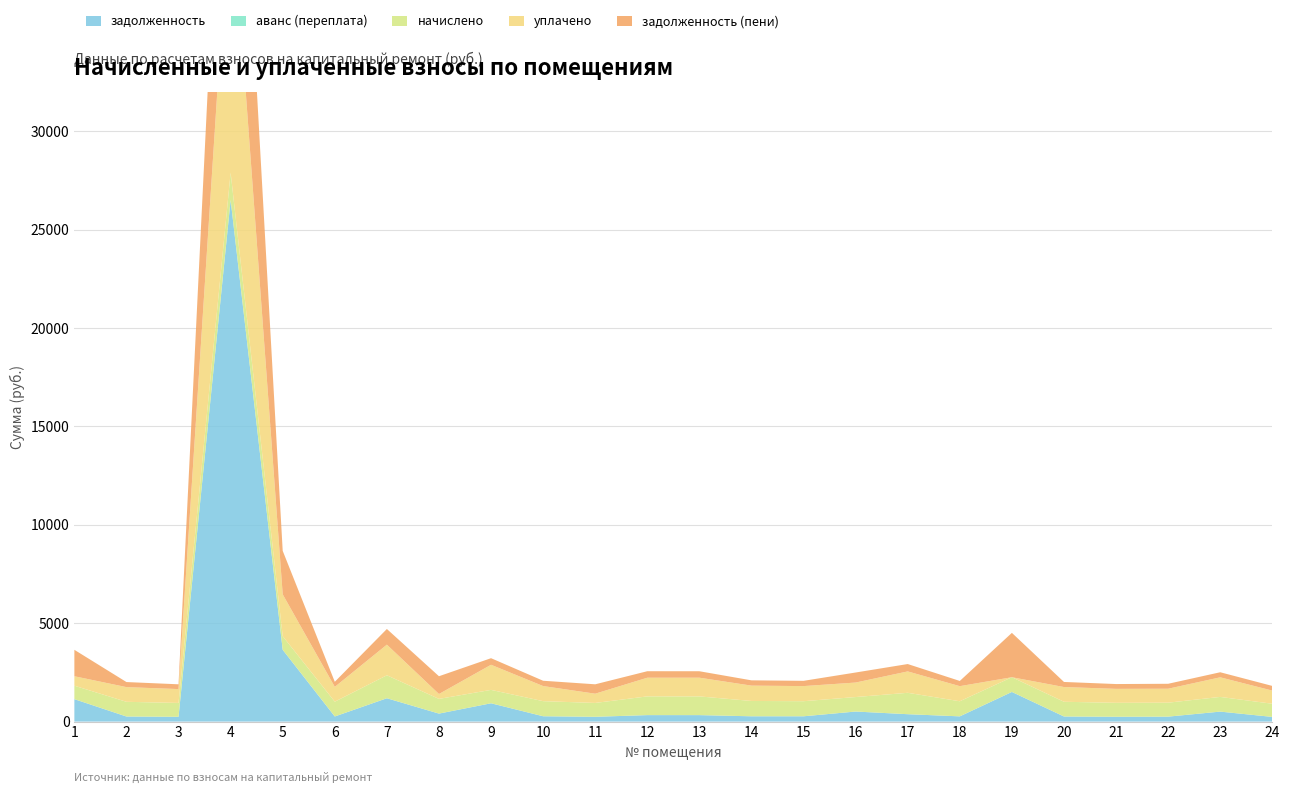

Reading left to right, what are all the values shown in this chart?

задолженность: 1=1139.6	2=257.7	3=243.0	4=26506.9	5=3647.7	6=259.4	7=1185.5	8=405.6	9=930.2	10=270.4	11=243.0	12=328.8	13=328.1	14=268.9	15=268.5	16=510.3	17=375.1	18=265.3	19=1505.7	20=258.3	21=244.7	22=251.2	23=506.6	24=237.3
аванс (переплата): 1=0.0	2=0.0	3=0.0	4=0.0	5=0.0	6=0.0	7=0.0	8=0.0	9=0.0	10=0.0	11=0.0	12=0.0	13=0.0	14=0.0	15=0.0	16=0.0	17=0.0	18=0.0	19=0.0	20=0.0	21=0.0	22=0.0	23=0.0	24=0.0
начислено: 1=683.8	2=746.7	3=704.2	4=1388.0	5=690.6	6=751.8	7=1167.2	8=746.7	9=680.4	10=767.2	11=704.2	12=950.9	13=950.9	14=779.1	15=767.2	16=736.5	17=1086.9	18=767.2	19=748.4	20=748.4	21=709.0	22=709.3	23=746.7	24=668.5
уплачено: 1=480.1	2=746.7	3=704.2	4=14535.2	5=2127.4	6=751.8	7=1556.3	8=248.9	9=1276.1	10=767.2	11=469.5	12=949.2	13=951.0	14=779.1	15=767.6	16=736.5	17=1086.9	18=767.2	19=0.0	20=748.4	21=709.0	22=709.0	23=995.6	24=668.5
задолженность (пени): 1=1343.3	2=257.7	3=243.0	4=13359.7	5=2210.9	6=259.4	7=796.5	8=903.5	9=334.6	10=270.4	11=477.8	12=330.5	13=328.0	14=268.9	15=268.1	16=510.3	17=375.1	18=265.3	19=2254.1	20=258.3	21=244.7	22=251.5	23=257.7	24=237.3